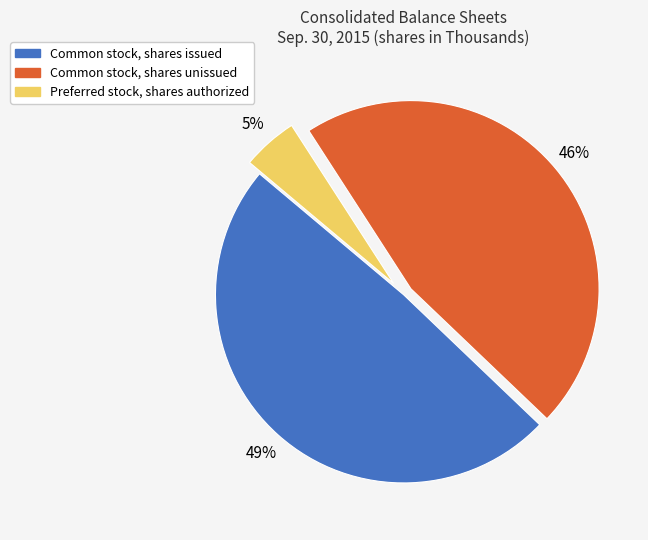

Which slice is the smallest?

Preferred stock, shares authorized